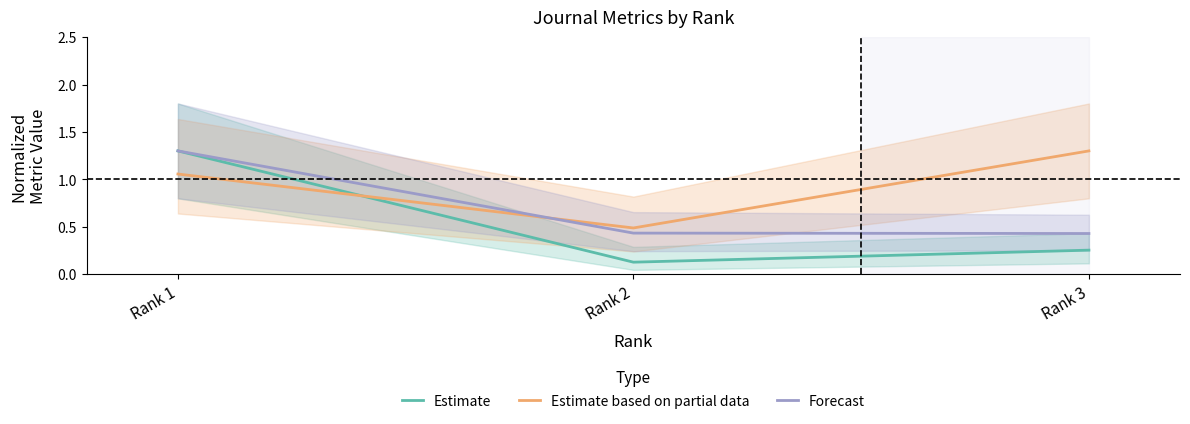

Reading left to right, extract all data points from this chart.

Estimate: 1.3	0.1	0.3
Estimate based on partial data: 1.1	0.5	1.3
Forecast: 1.3	0.4	0.4